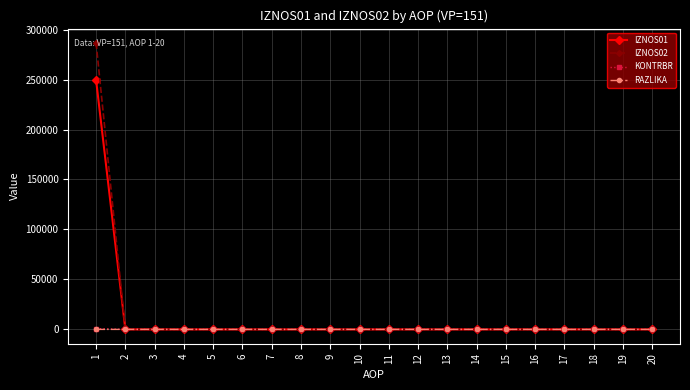

Does the chart have visible grid lines?

Yes